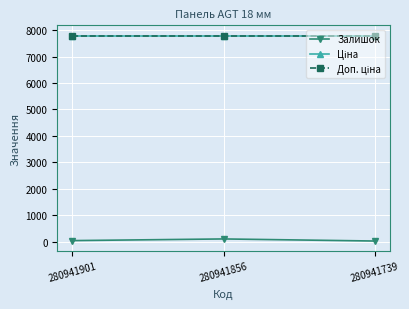

Where is Доп. ціна nearest to the value 7792?

280941901